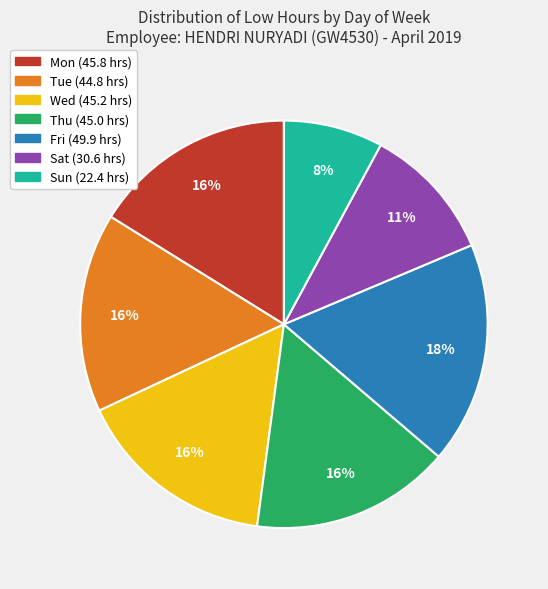

To the nearest percent, what percentage of the pie is Sat?

11%